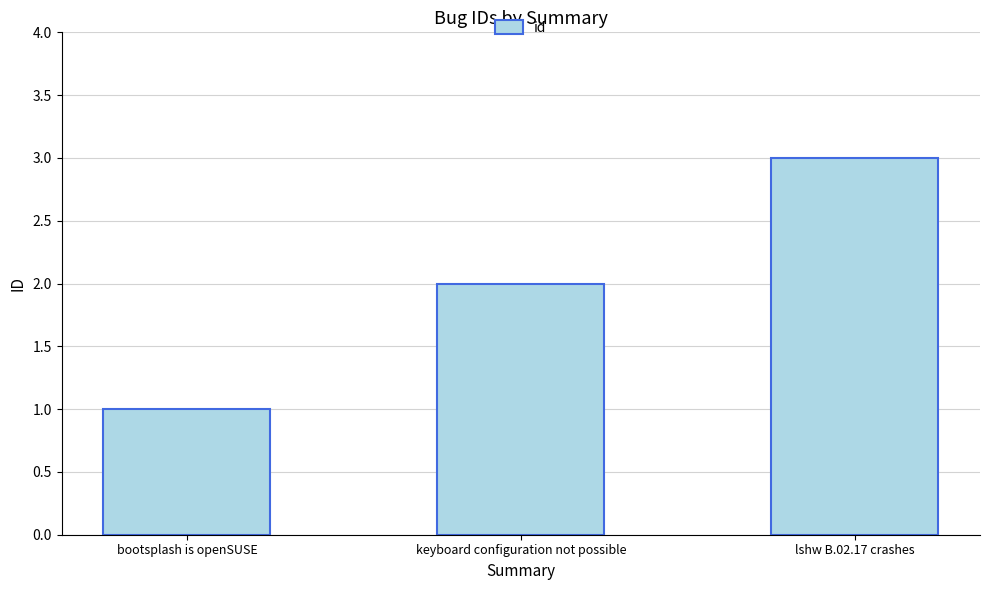

True or false: the data shows 3 at lshw B.02.17 crashes.

True